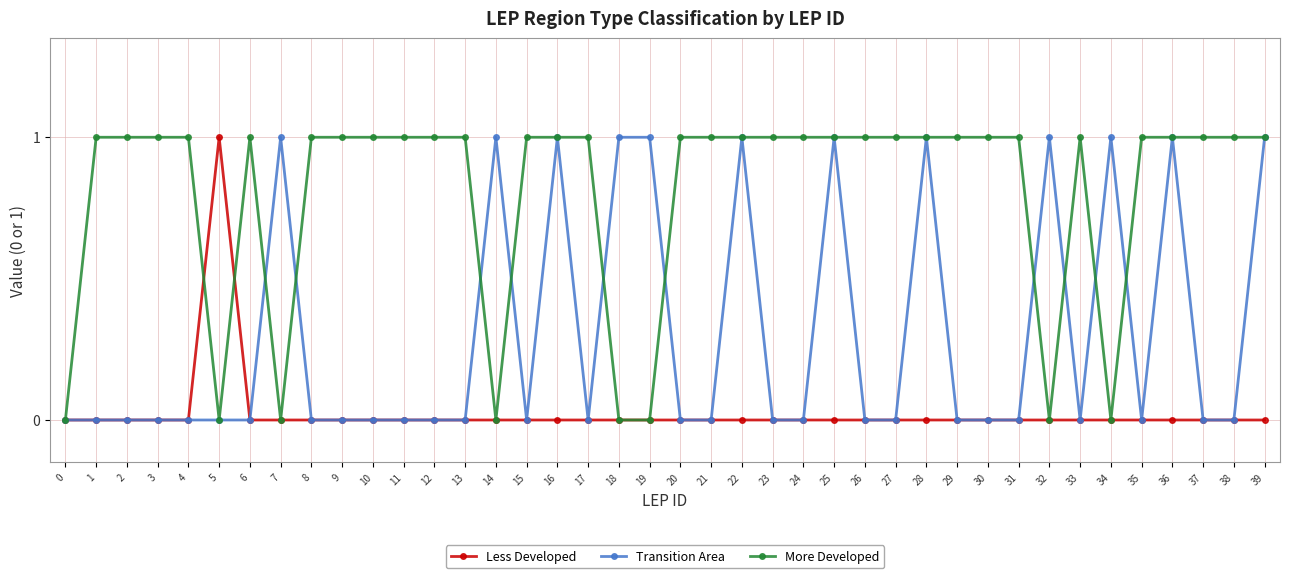

What is the value of the More Developed point at the 9th from the left?

1